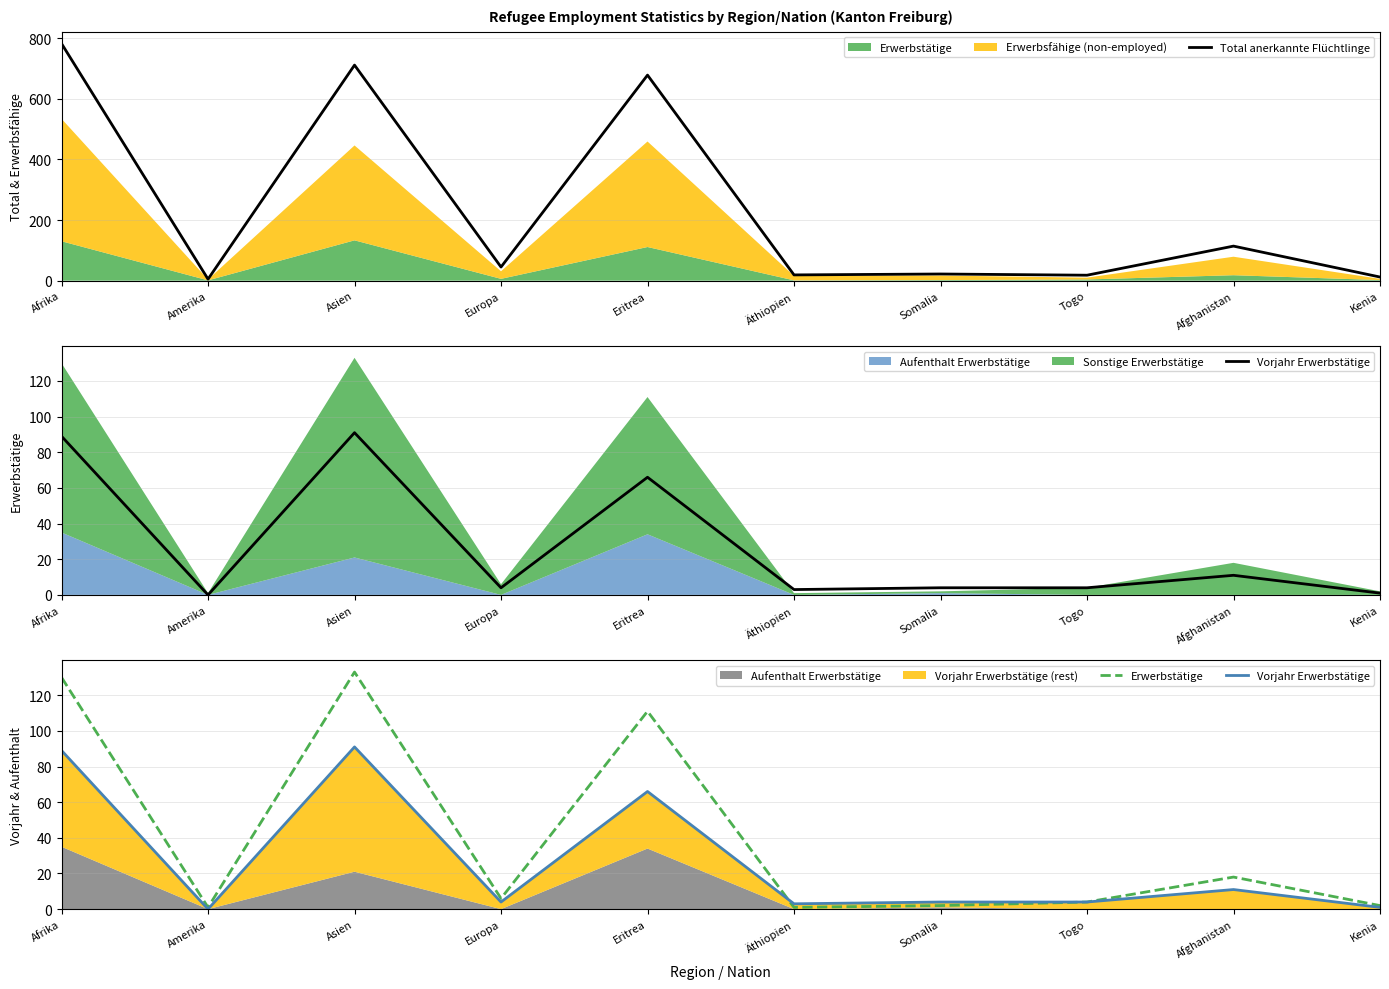

Does the chart have visible grid lines?

Yes